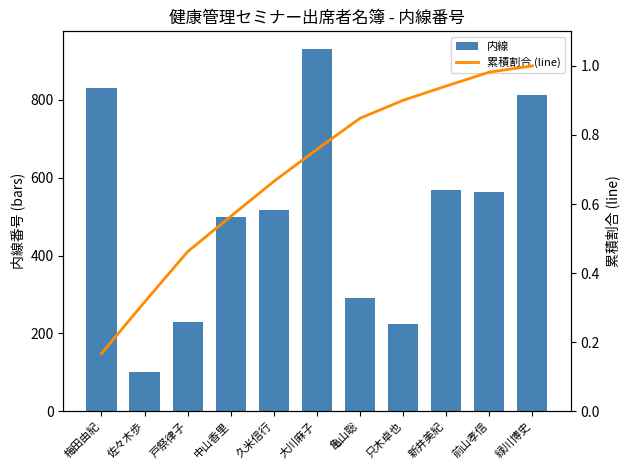

Which series has the largest total across all categories?

内線